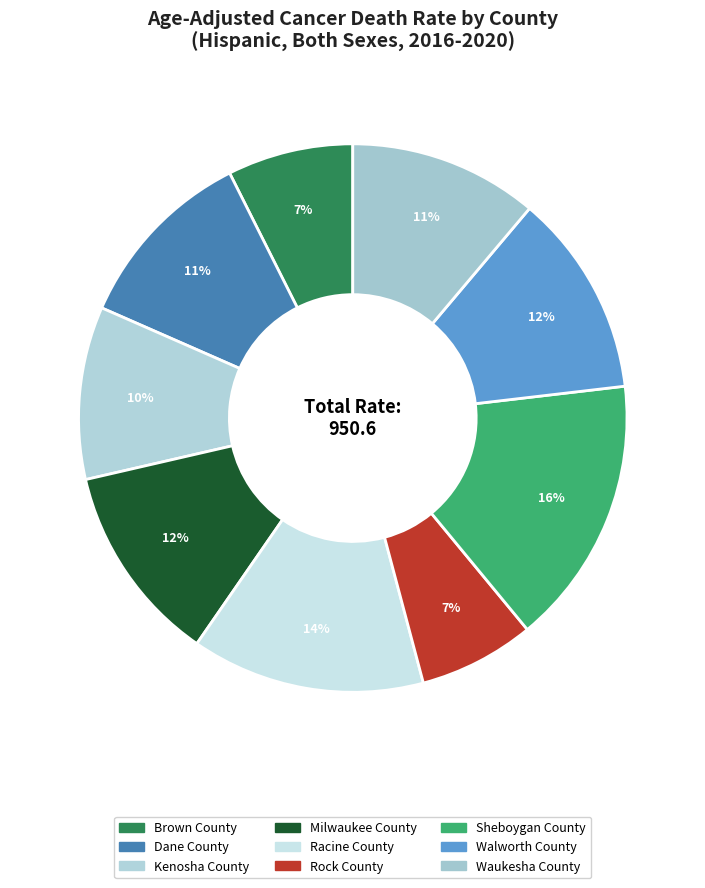

How many slices are in this pie chart?

9